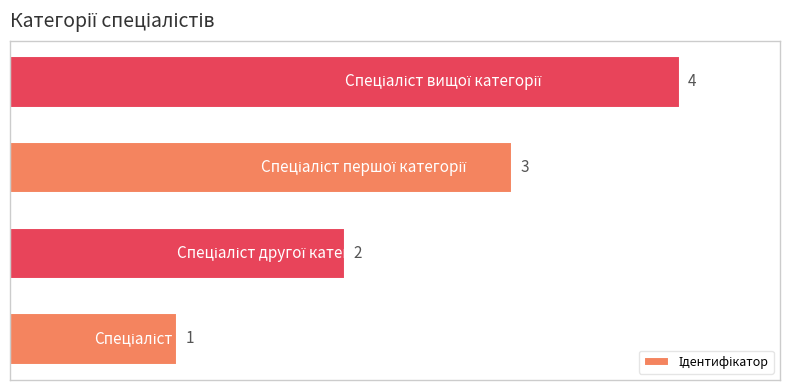

What is the greatest value displayed?

4